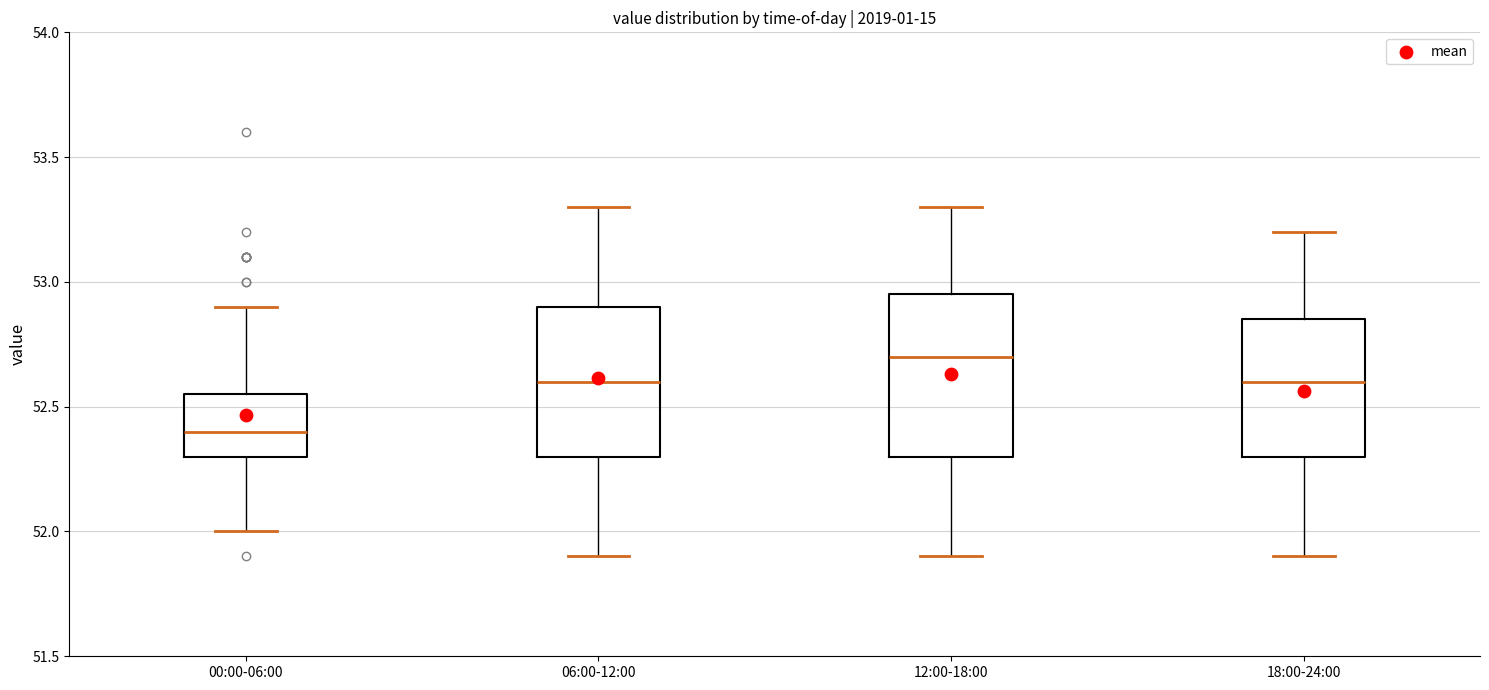

Comparing the boxes themselves (not the whiskers), which one is the tallest?

12:00-18:00